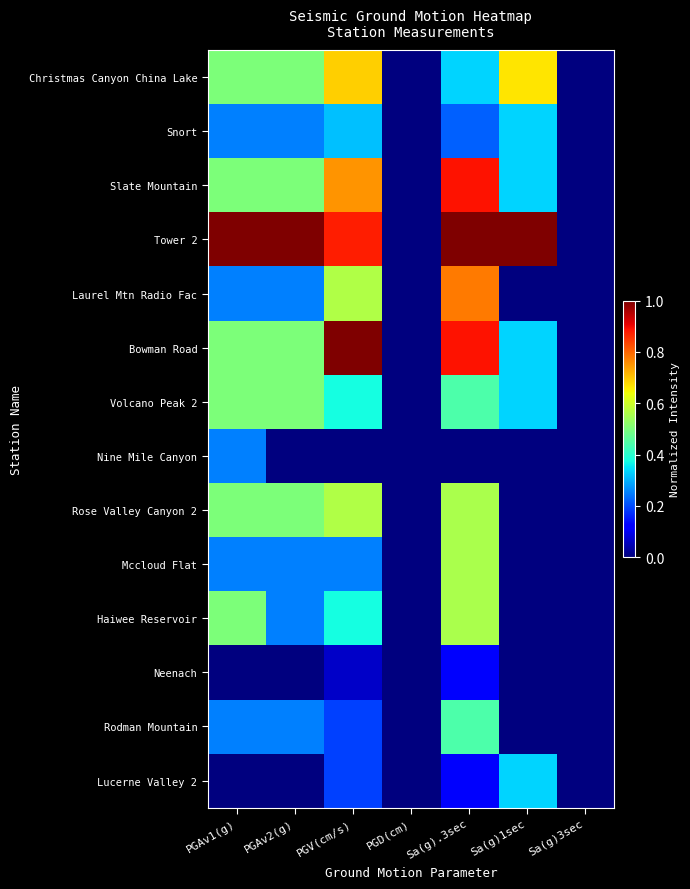

Reading left to right, list all the values displayed in this chart.

Christmas Canyon China Lake: PGAv1(g)=0.5	PGAv2(g)=0.5	PGV(cm/s)=0.7	PGD(cm)=0.0	Sa(g).3sec=0.3	Sa(g)1sec=0.7	Sa(g)3sec=0.0
Snort: PGAv1(g)=0.2	PGAv2(g)=0.2	PGV(cm/s)=0.3	PGD(cm)=0.0	Sa(g).3sec=0.2	Sa(g)1sec=0.3	Sa(g)3sec=0.0
Slate Mountain: PGAv1(g)=0.5	PGAv2(g)=0.5	PGV(cm/s)=0.8	PGD(cm)=0.0	Sa(g).3sec=0.9	Sa(g)1sec=0.3	Sa(g)3sec=0.0
Tower 2: PGAv1(g)=1.0	PGAv2(g)=1.0	PGV(cm/s)=0.9	PGD(cm)=0.0	Sa(g).3sec=1.0	Sa(g)1sec=1.0	Sa(g)3sec=0.0
Laurel Mtn Radio Fac: PGAv1(g)=0.2	PGAv2(g)=0.2	PGV(cm/s)=0.6	PGD(cm)=0.0	Sa(g).3sec=0.8	Sa(g)1sec=0.0	Sa(g)3sec=0.0
Bowman Road: PGAv1(g)=0.5	PGAv2(g)=0.5	PGV(cm/s)=1.0	PGD(cm)=0.0	Sa(g).3sec=0.9	Sa(g)1sec=0.3	Sa(g)3sec=0.0
Volcano Peak 2: PGAv1(g)=0.5	PGAv2(g)=0.5	PGV(cm/s)=0.4	PGD(cm)=0.0	Sa(g).3sec=0.4	Sa(g)1sec=0.3	Sa(g)3sec=0.0
Nine Mile Canyon: PGAv1(g)=0.2	PGAv2(g)=0.0	PGV(cm/s)=0.0	PGD(cm)=0.0	Sa(g).3sec=0.0	Sa(g)1sec=0.0	Sa(g)3sec=0.0
Rose Valley Canyon 2: PGAv1(g)=0.5	PGAv2(g)=0.5	PGV(cm/s)=0.6	PGD(cm)=0.0	Sa(g).3sec=0.6	Sa(g)1sec=0.0	Sa(g)3sec=0.0
Mccloud Flat: PGAv1(g)=0.2	PGAv2(g)=0.2	PGV(cm/s)=0.3	PGD(cm)=0.0	Sa(g).3sec=0.6	Sa(g)1sec=0.0	Sa(g)3sec=0.0
Haiwee Reservoir: PGAv1(g)=0.5	PGAv2(g)=0.2	PGV(cm/s)=0.4	PGD(cm)=0.0	Sa(g).3sec=0.6	Sa(g)1sec=0.0	Sa(g)3sec=0.0
Neenach: PGAv1(g)=0.0	PGAv2(g)=0.0	PGV(cm/s)=0.1	PGD(cm)=0.0	Sa(g).3sec=0.1	Sa(g)1sec=0.0	Sa(g)3sec=0.0
Rodman Mountain: PGAv1(g)=0.2	PGAv2(g)=0.2	PGV(cm/s)=0.2	PGD(cm)=0.0	Sa(g).3sec=0.4	Sa(g)1sec=0.0	Sa(g)3sec=0.0
Lucerne Valley 2: PGAv1(g)=0.0	PGAv2(g)=0.0	PGV(cm/s)=0.2	PGD(cm)=0.0	Sa(g).3sec=0.1	Sa(g)1sec=0.3	Sa(g)3sec=0.0